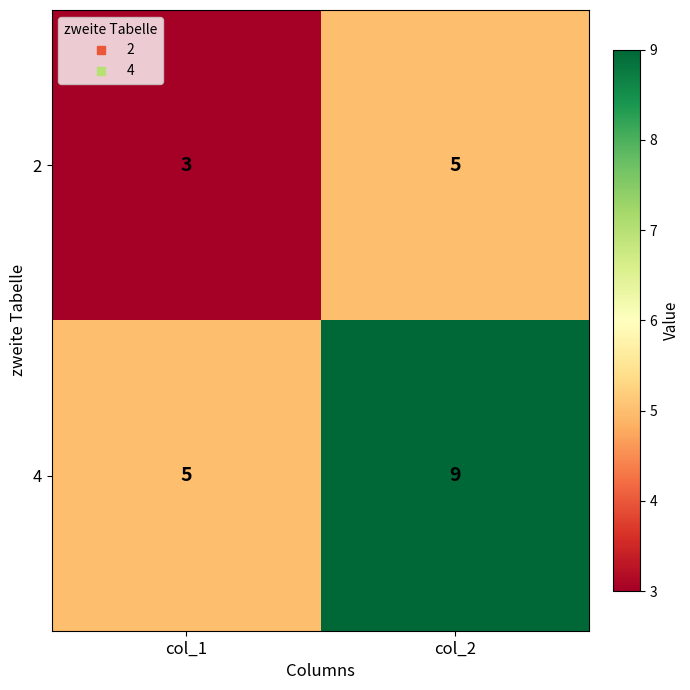

What is the difference between the highest and lowest values at col_1?

2